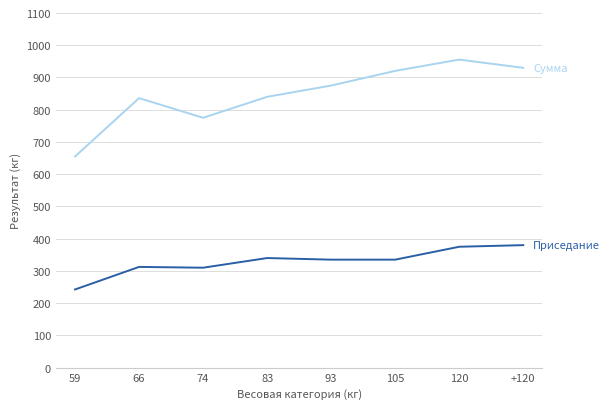

Which label corresponds to the smallest value in the chart?

59